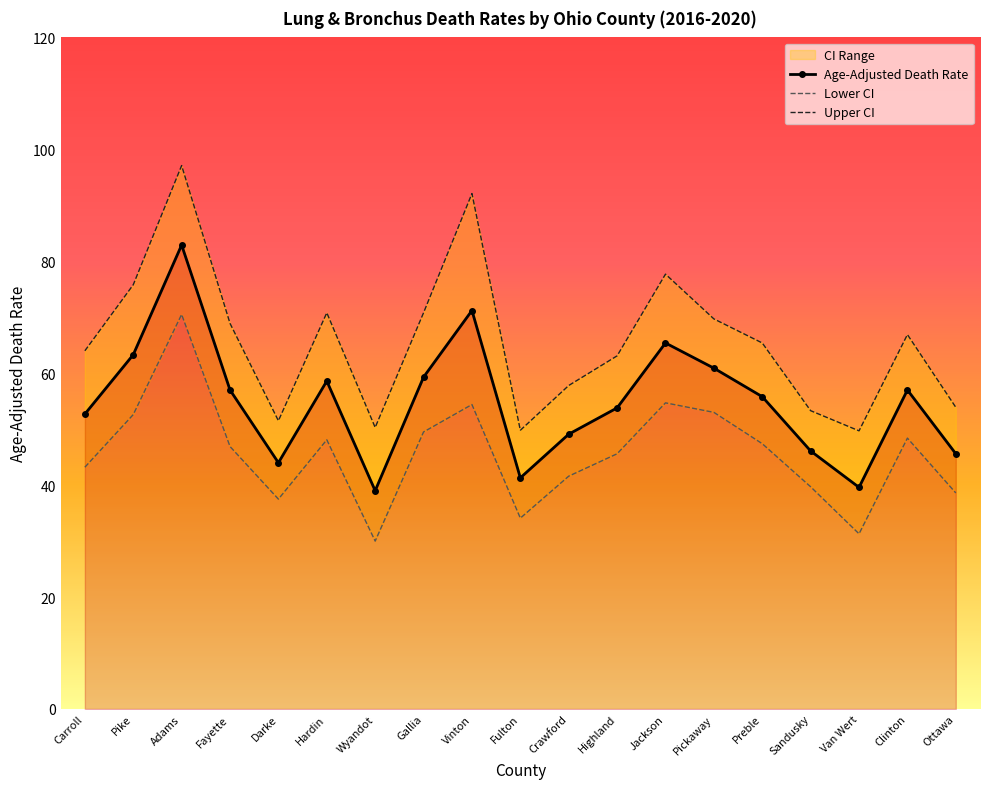

What is the spread (max minus min) of values at Carroll?

20.8